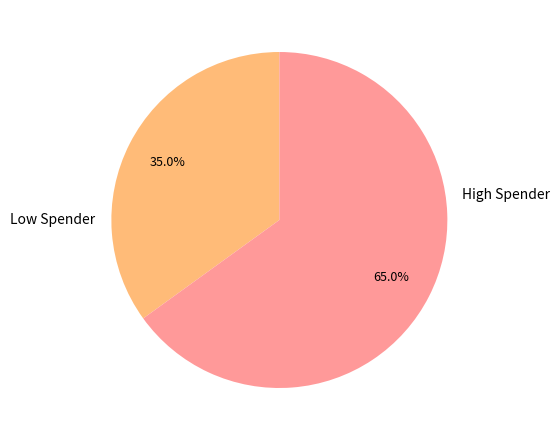

Is there a majority slice in this chart?

Yes